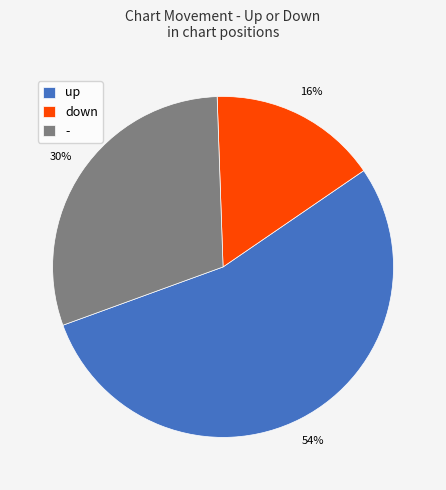

Which slice represents more than half of the pie?

up